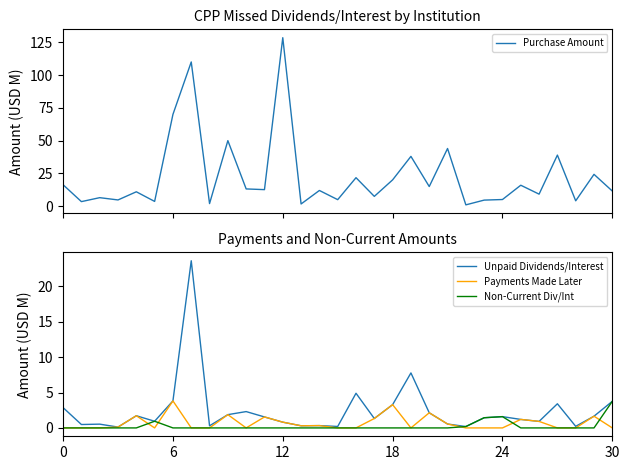

Which has a higher value, 17 or 25?

25